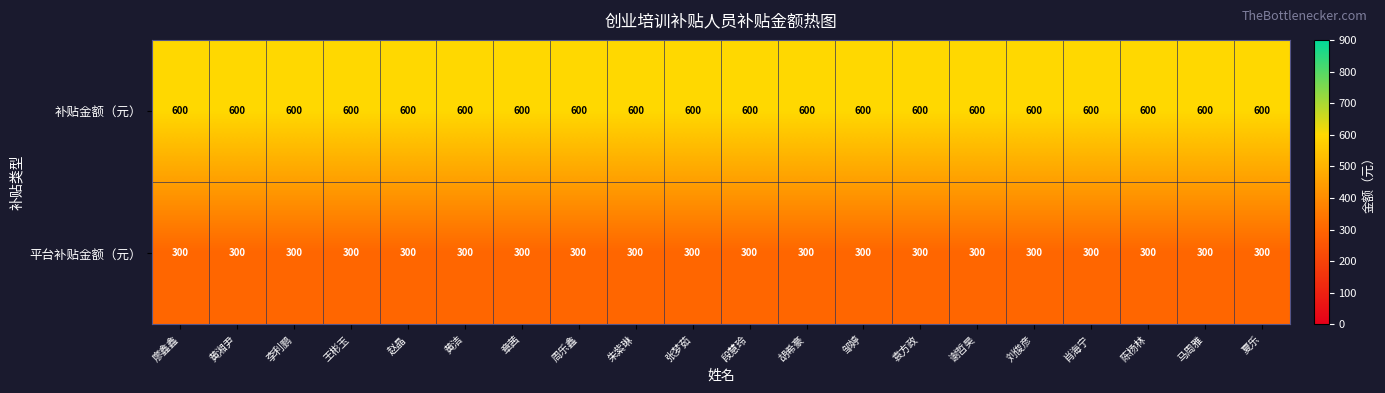

Which series has the largest total across all categories?

补贴金额（元）